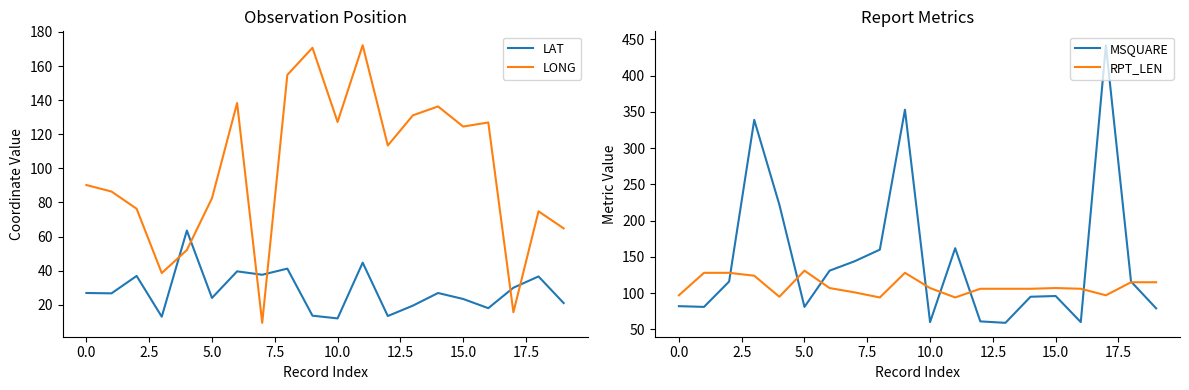

How many times do LONG and LAT cross each other?

6